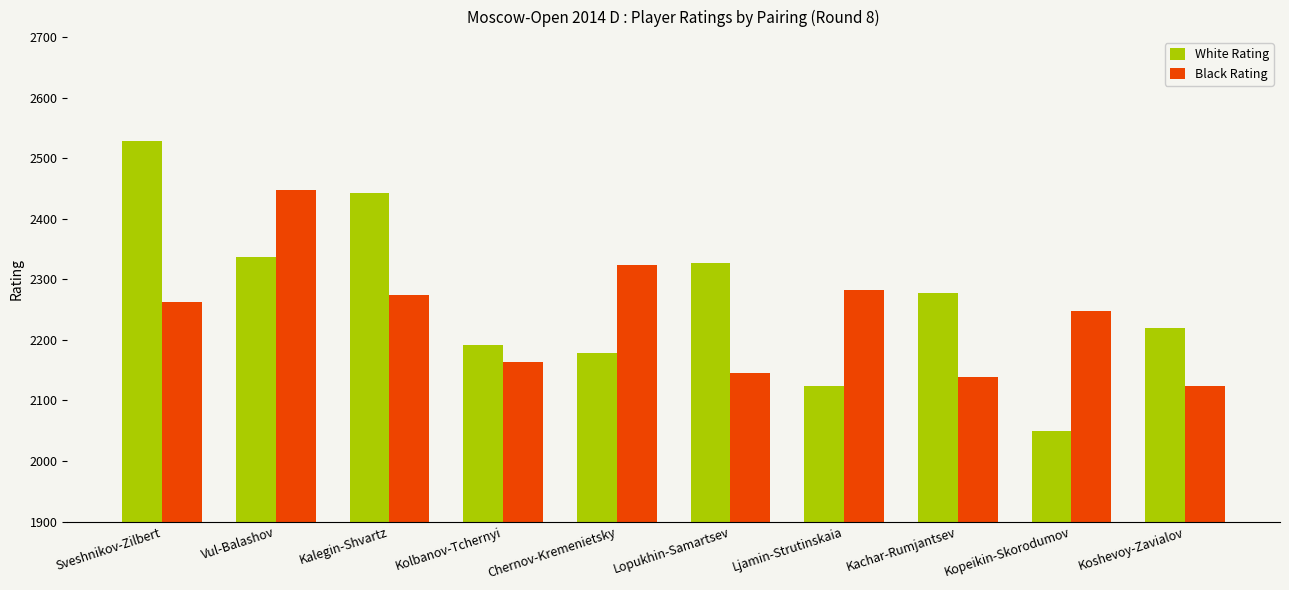

Reading left to right, transcribe all the data shown in this chart.

White Rating: Sveshnikov-Zilbert=2528	Vul-Balashov=2337	Kalegin-Shvartz=2442	Kolbanov-Tchernyi=2191	Chernov-Kremenietsky=2179	Lopukhin-Samartsev=2327	Ljamin-Strutinskaia=2124	Kachar-Rumjantsev=2278	Kopeikin-Skorodumov=2050	Koshevoy-Zavialov=2219
Black Rating: Sveshnikov-Zilbert=2262	Vul-Balashov=2447	Kalegin-Shvartz=2274	Kolbanov-Tchernyi=2163	Chernov-Kremenietsky=2323	Lopukhin-Samartsev=2146	Ljamin-Strutinskaia=2282	Kachar-Rumjantsev=2138	Kopeikin-Skorodumov=2248	Koshevoy-Zavialov=2123